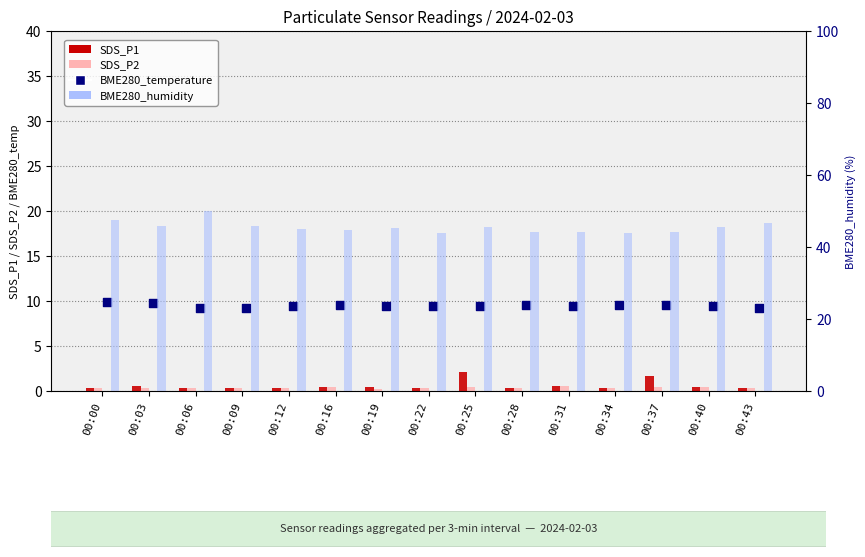

Which series has the widest spread of Y values?

BME280_humidity